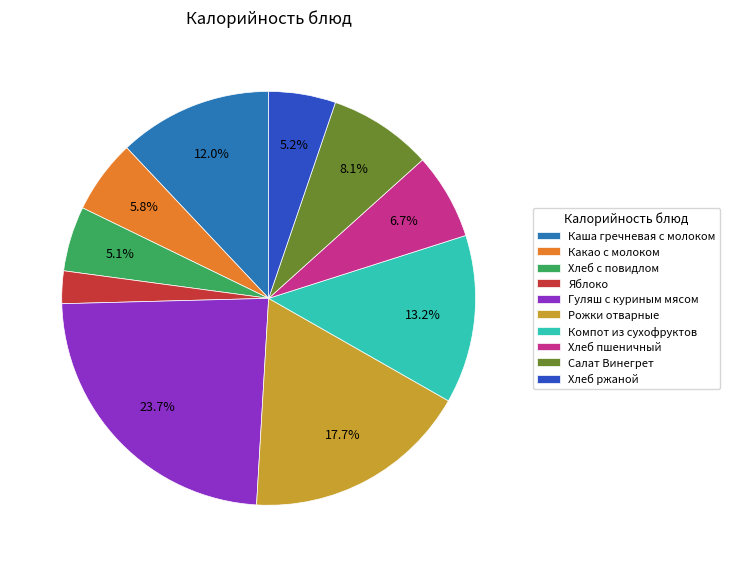

Is it true that Компот из сухофруктов is 13% of the pie?

True